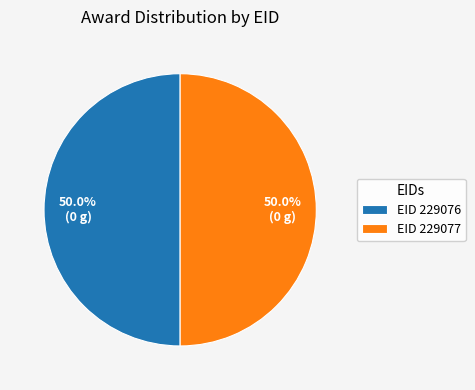

Approximately how many times larger is the value at EID 229077 compared to EID 229076?

1.0